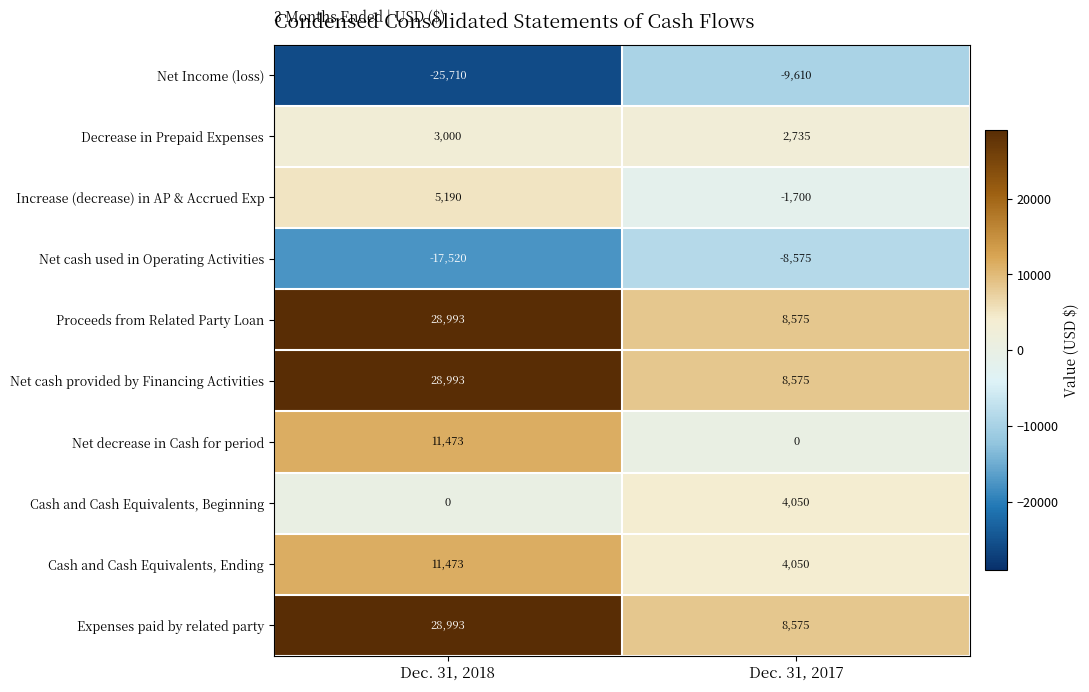

The value of Net decrease in Cash for period at Dec. 31, 2017 is 4880. True or false?

False